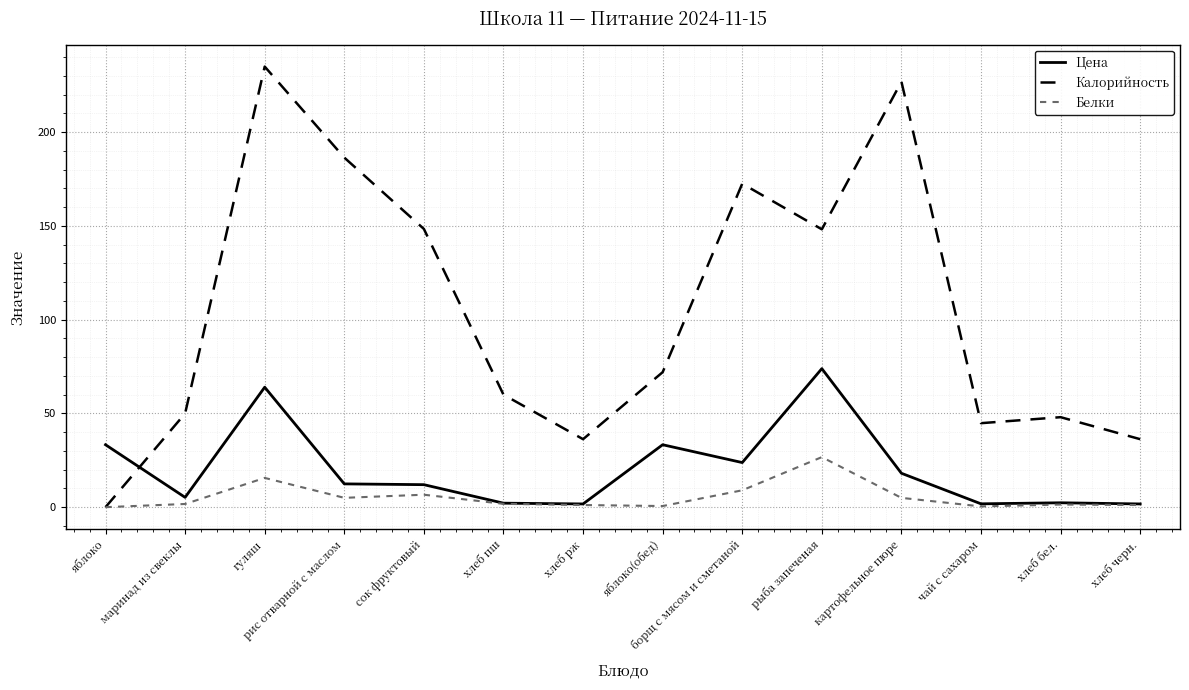

Count the number of categories in the chart.

14